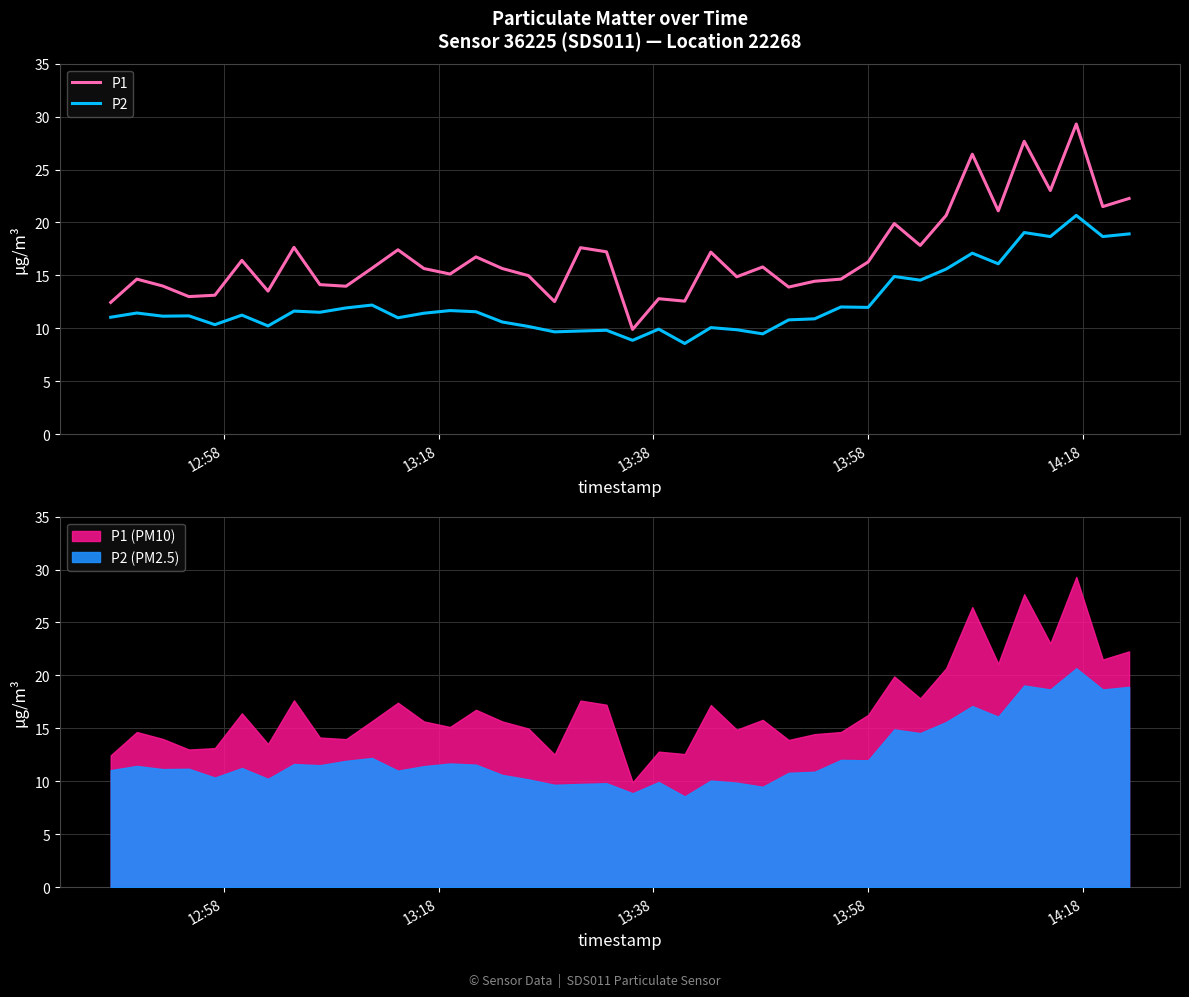

What are all the series names shown in the legend?

P1, P2